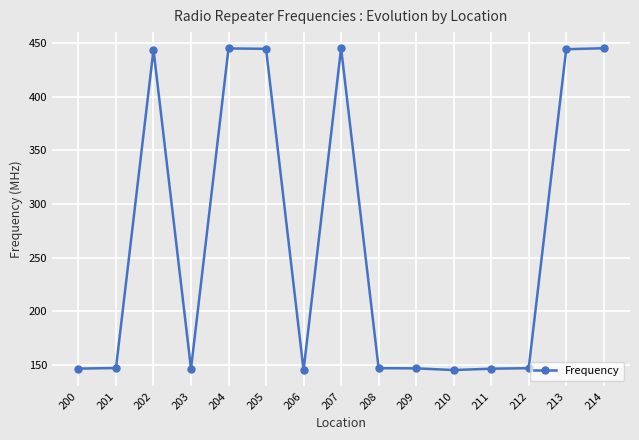

Where is the first local maximum?

202